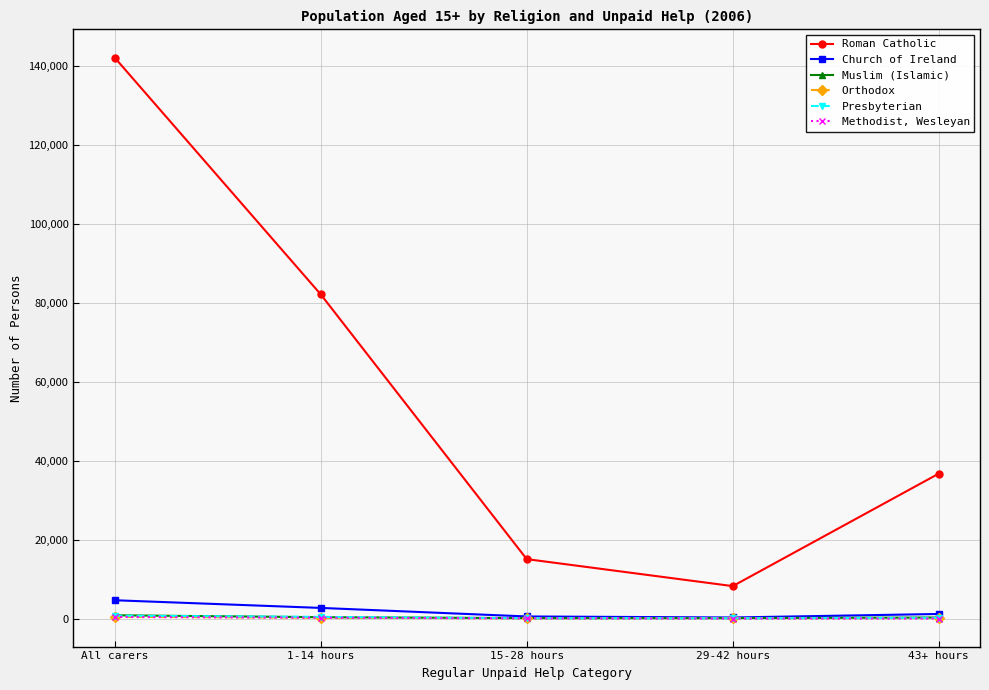

Where is Orthodox nearest to the value 248?

1-14 hours